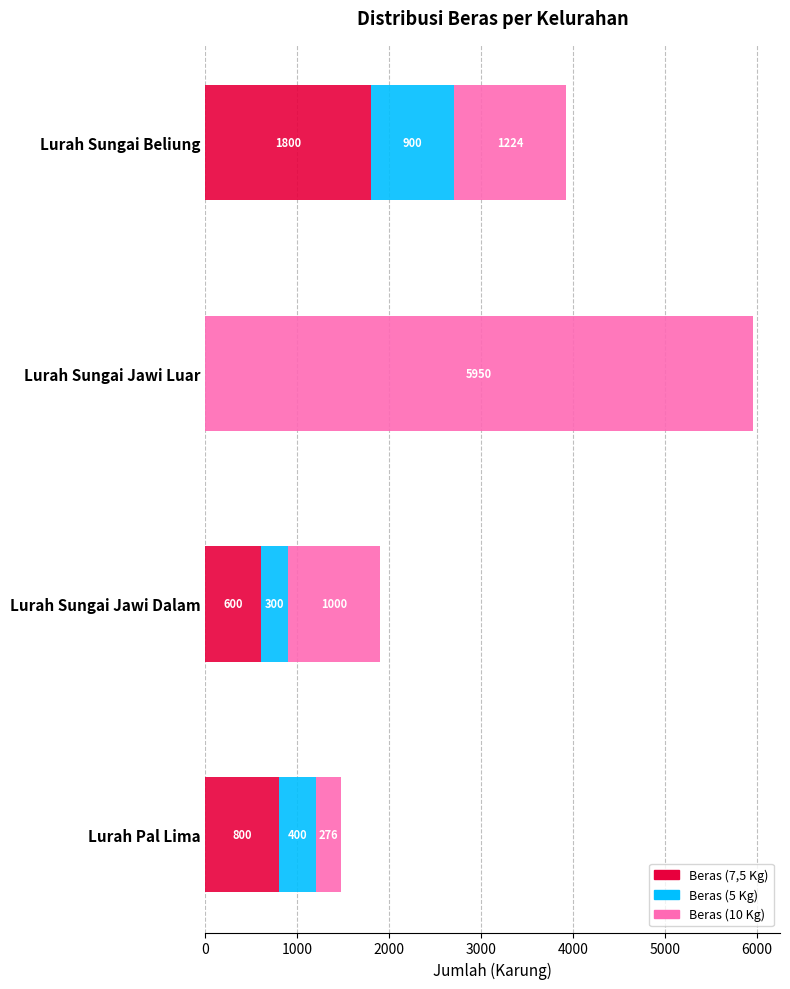

At which category is the sum across all series the highest?

Lurah Sungai Jawi Luar